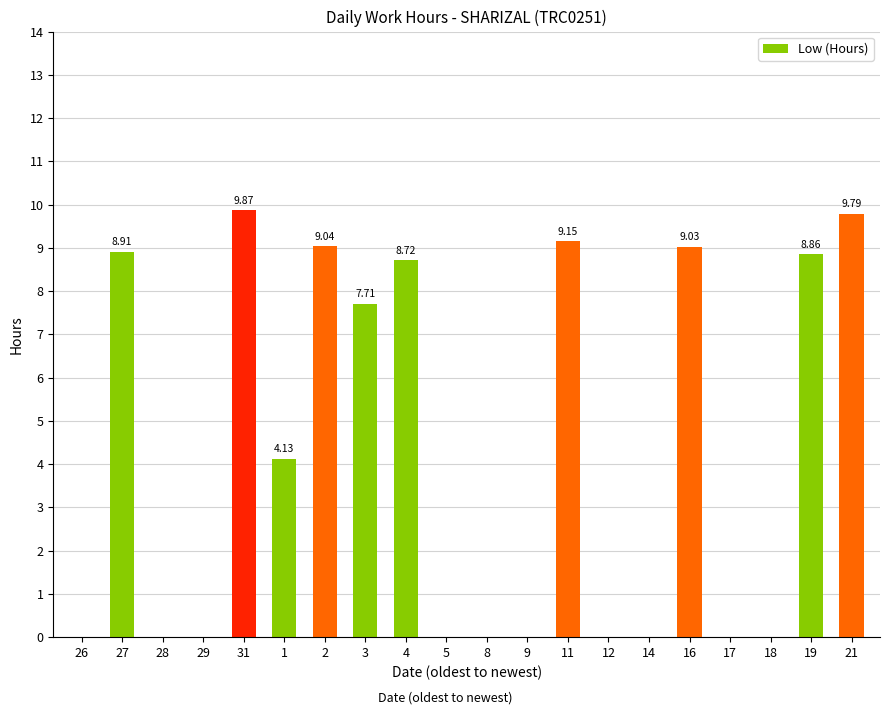

Are the bars horizontal?

No